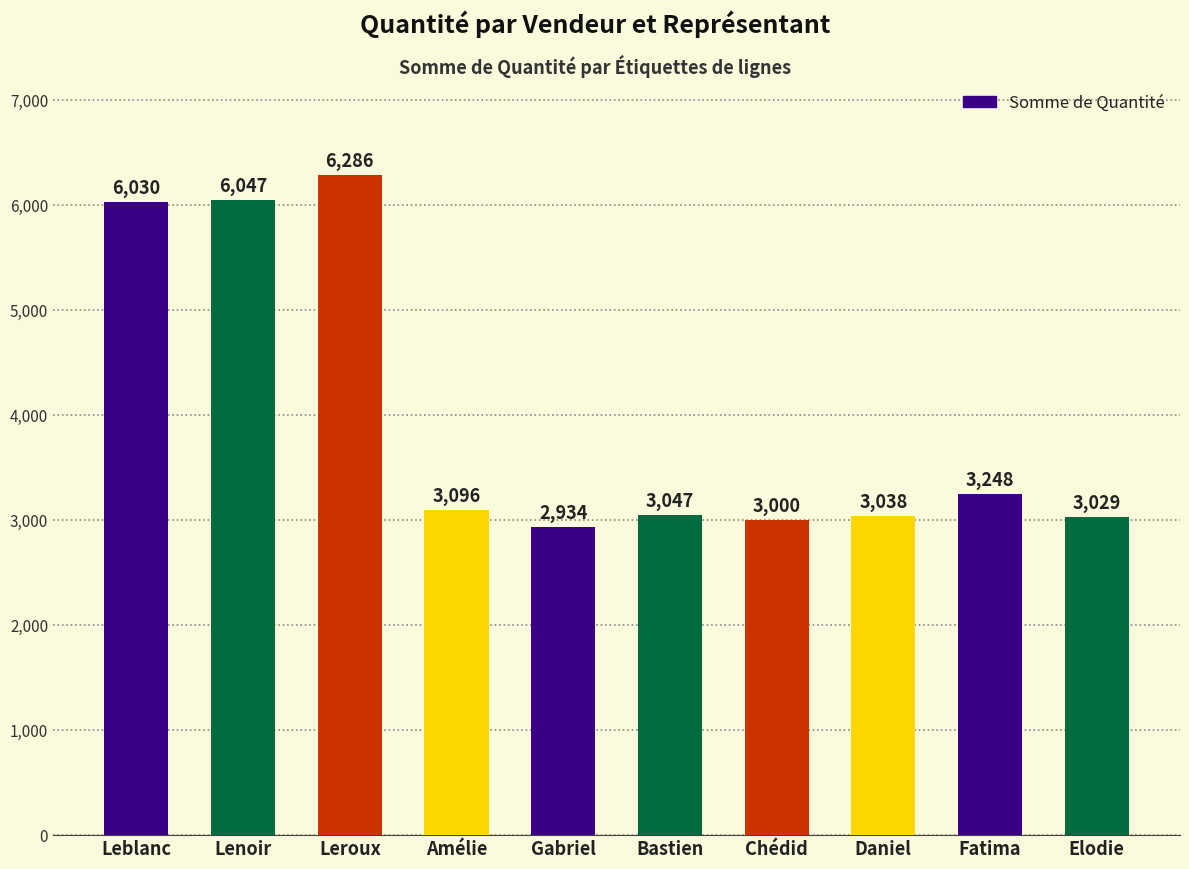

How many series are shown in this chart?

1